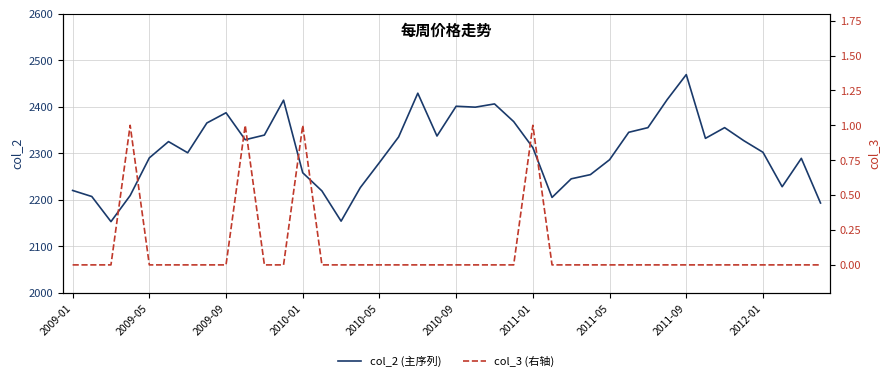

What is the difference between the col_2 (主序列) values at 21 and 35?

72